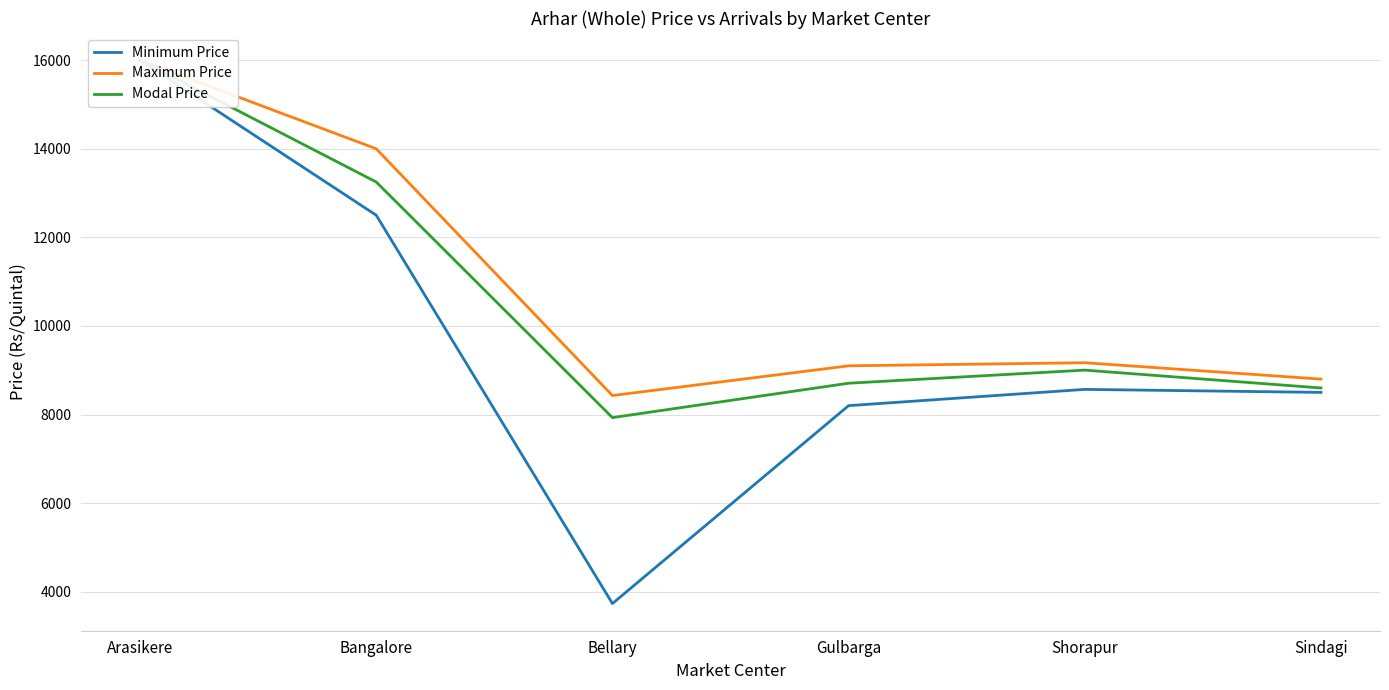

Reading left to right, what are all the values shown in this chart?

Minimum Price: Arasikere=16000	Bangalore=12500	Bellary=3733	Gulbarga=8201	Shorapur=8568	Sindagi=8500
Maximum Price: Arasikere=16000	Bangalore=14000	Bellary=8429	Gulbarga=9100	Shorapur=9170	Sindagi=8800
Modal Price: Arasikere=16000	Bangalore=13250	Bellary=7931	Gulbarga=8707	Shorapur=9003	Sindagi=8600